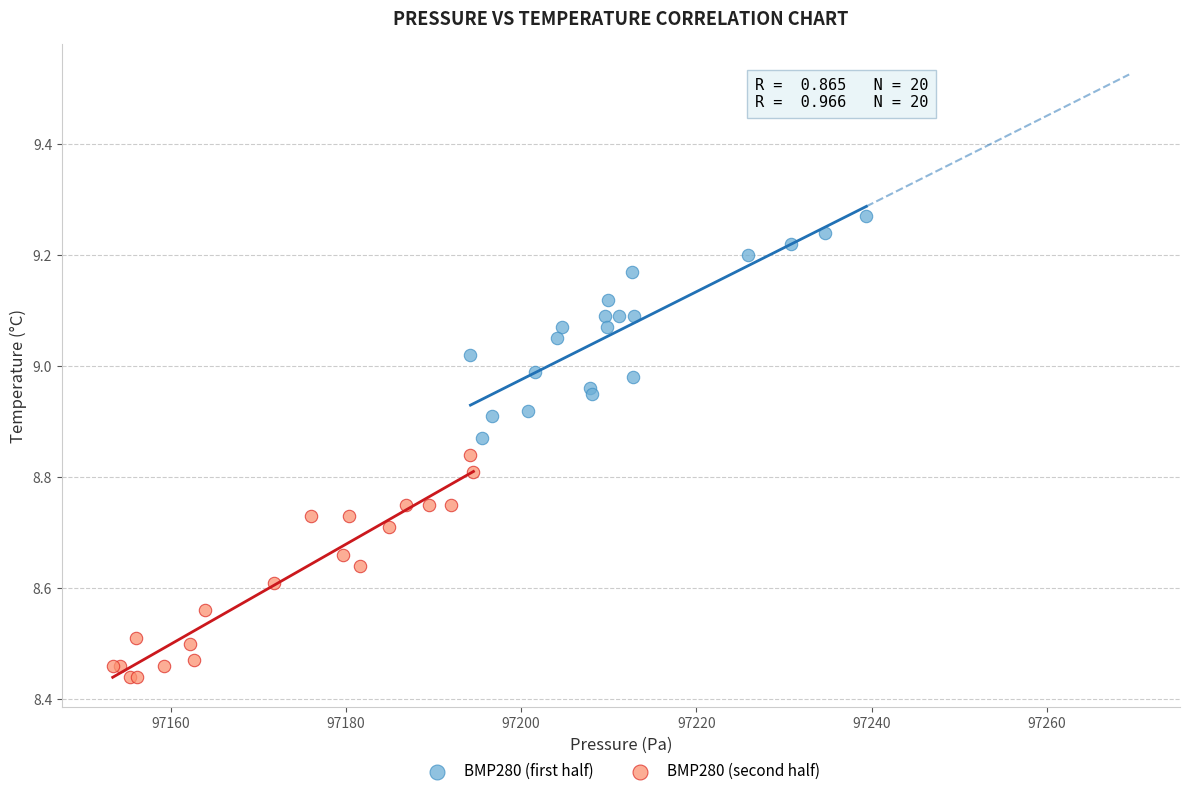

What are all the series names shown in the legend?

BMP280 (first half), BMP280 (second half)